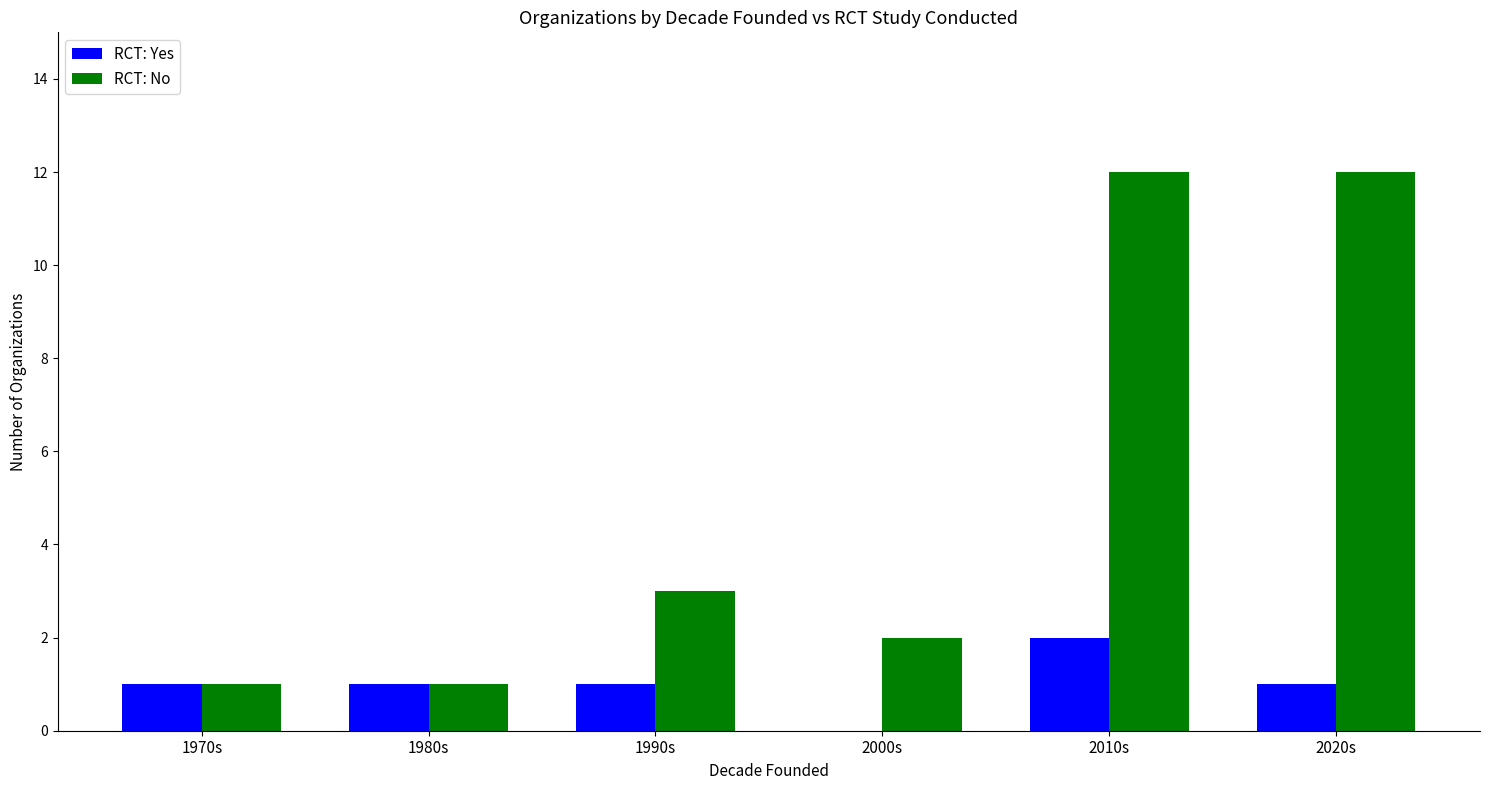

What is the sum of the RCT: No values at 1990s and 2020s?

15